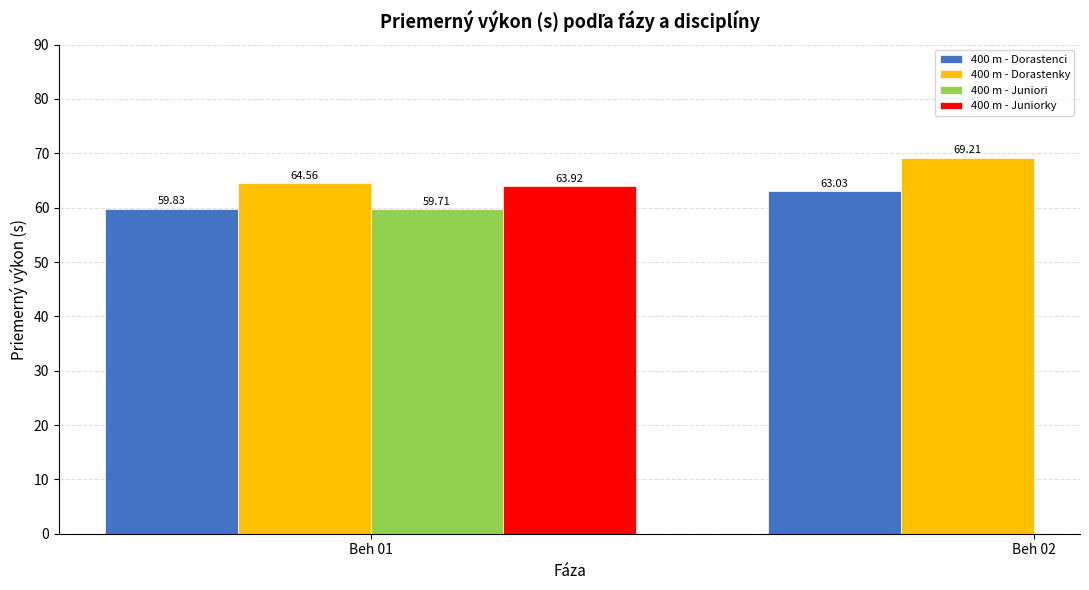

What is the sum of the 400 m - Dorastenky values at Beh 02 and Beh 01?

133.8